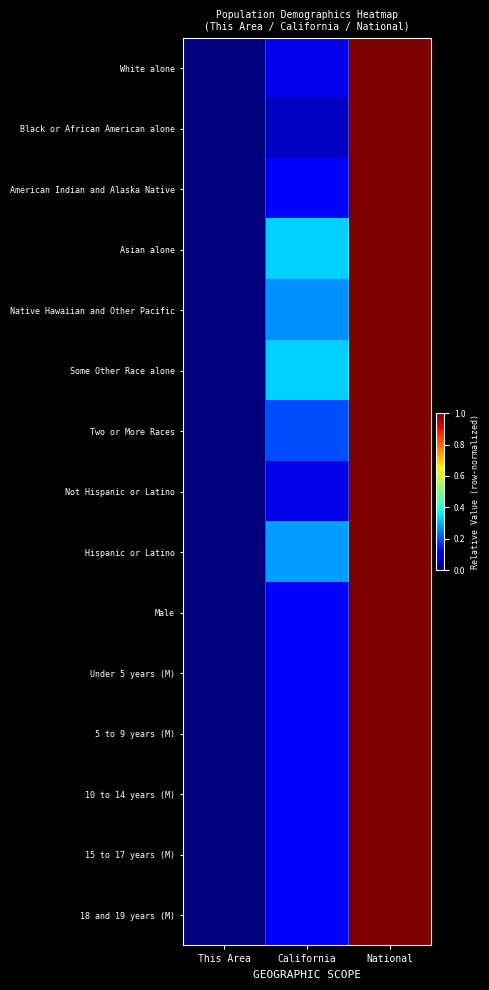

Which series has the widest spread of values?

White alone